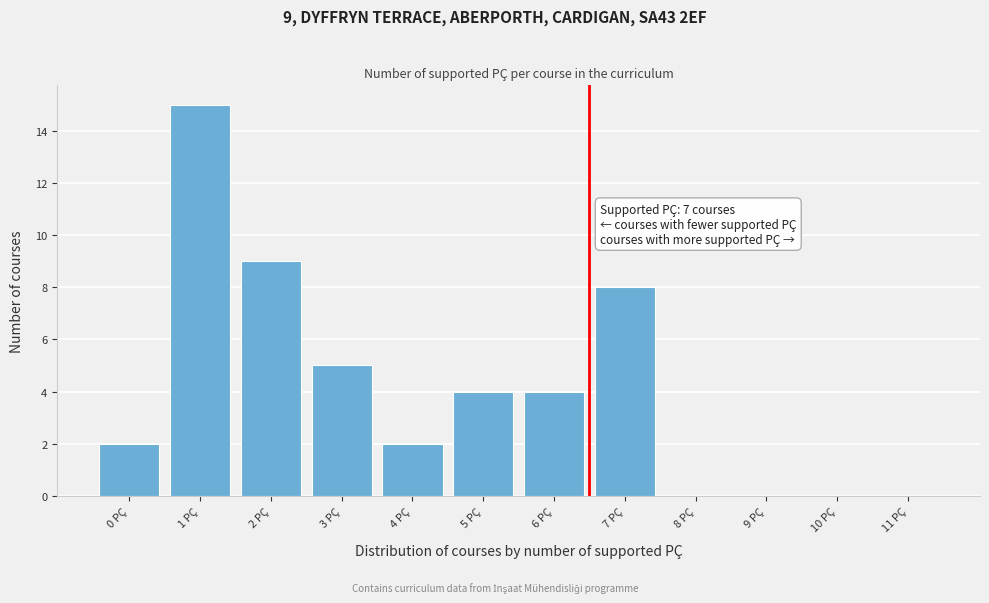

Reading left to right, transcribe all the data shown in this chart.

0 PÇ=2	1 PÇ=15	2 PÇ=9	3 PÇ=5	4 PÇ=2	5 PÇ=4	6 PÇ=4	7 PÇ=8	8 PÇ=0	9 PÇ=0	10 PÇ=0	11 PÇ=0